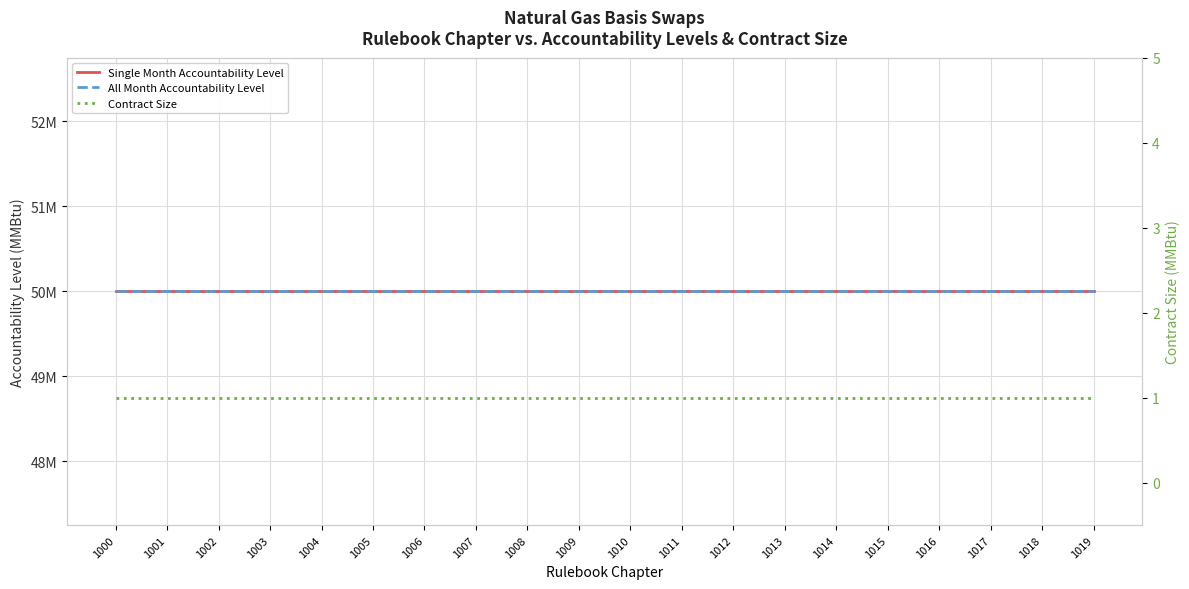

True or false: Single Month Accountability Level has more than 2 points higher than both neighbors.

False